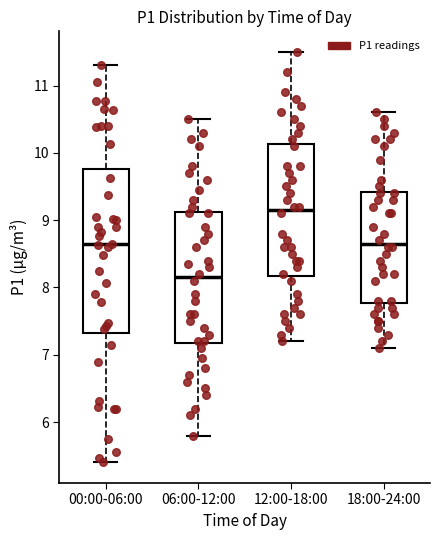

Reading left to right, transcribe this box plot: for each box, give where its median line is, the range the box spans, and where its two whiskers end, as read against the y-axis. The values are not printed on the chart, so give them approximately, as read against the axis.

00:00-06:00: median 8.6, box 7.3 to 9.8, whiskers 5.4 to 11.3
06:00-12:00: median 8.2, box 7.2 to 9.1, whiskers 5.8 to 10.5
12:00-18:00: median 9.2, box 8.2 to 10.1, whiskers 7.2 to 11.5
18:00-24:00: median 8.7, box 7.8 to 9.4, whiskers 7.1 to 10.6